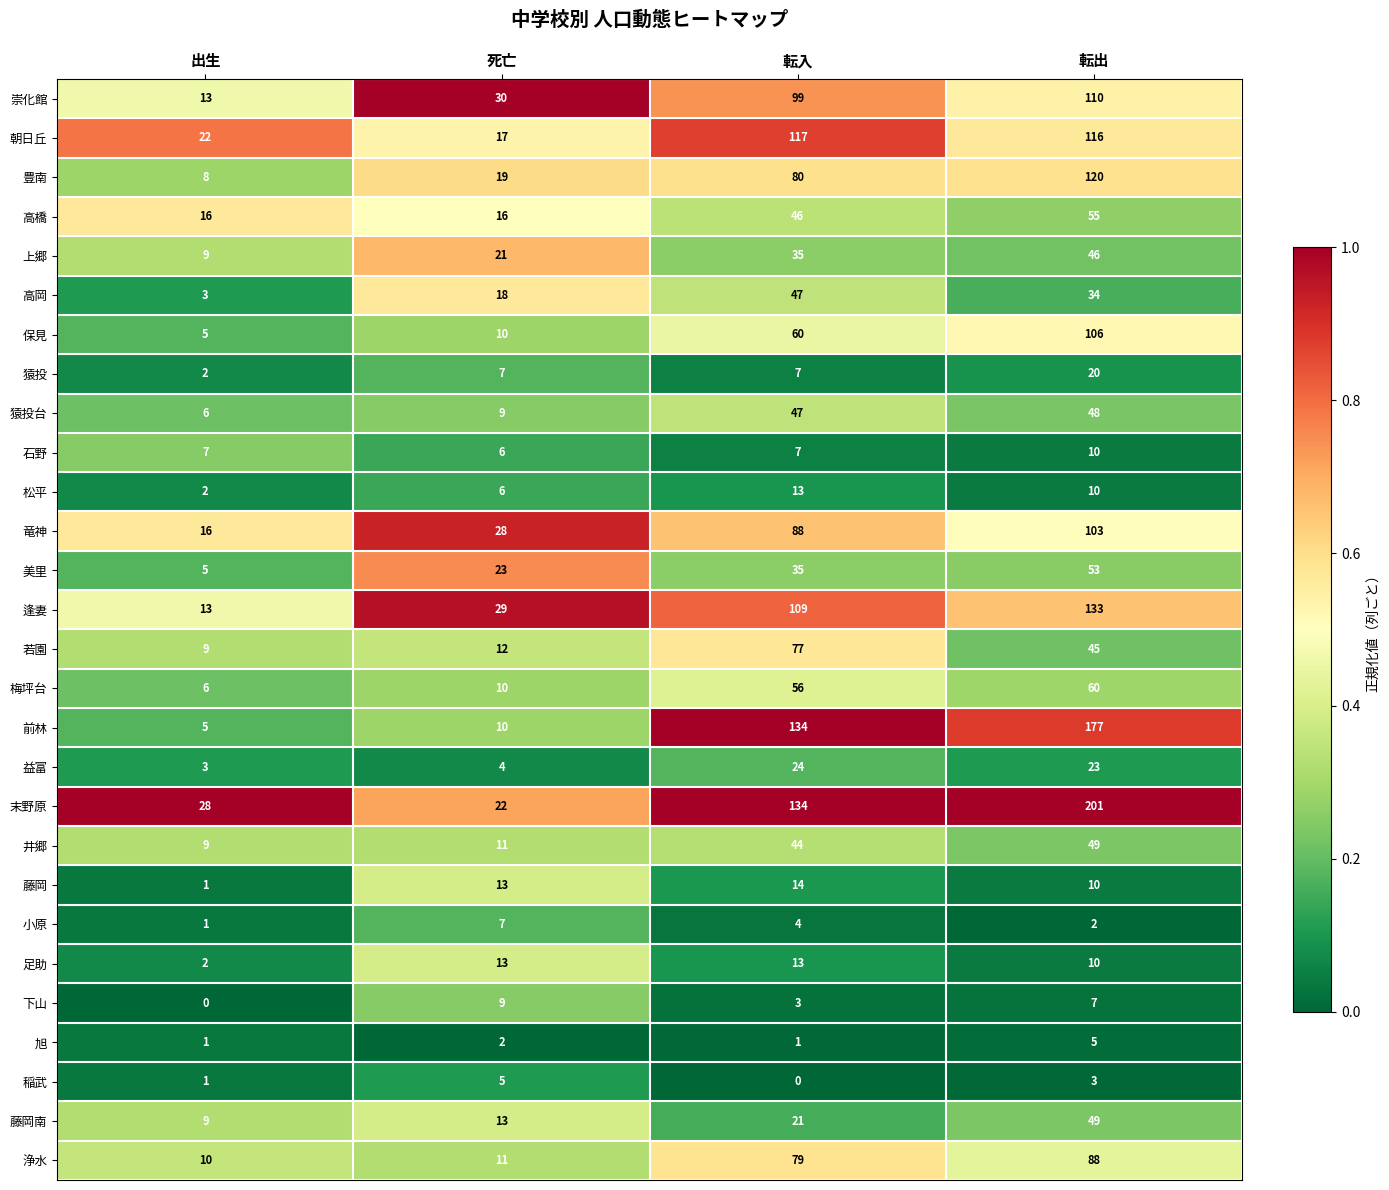

The 稲武 series shows 1 at 転出. True or false?

False